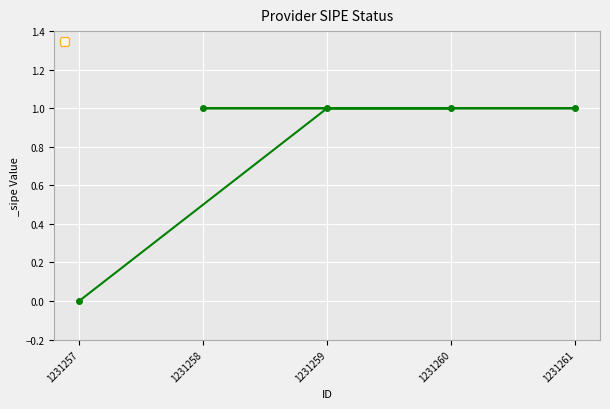

What position from the right is 1231257?

5